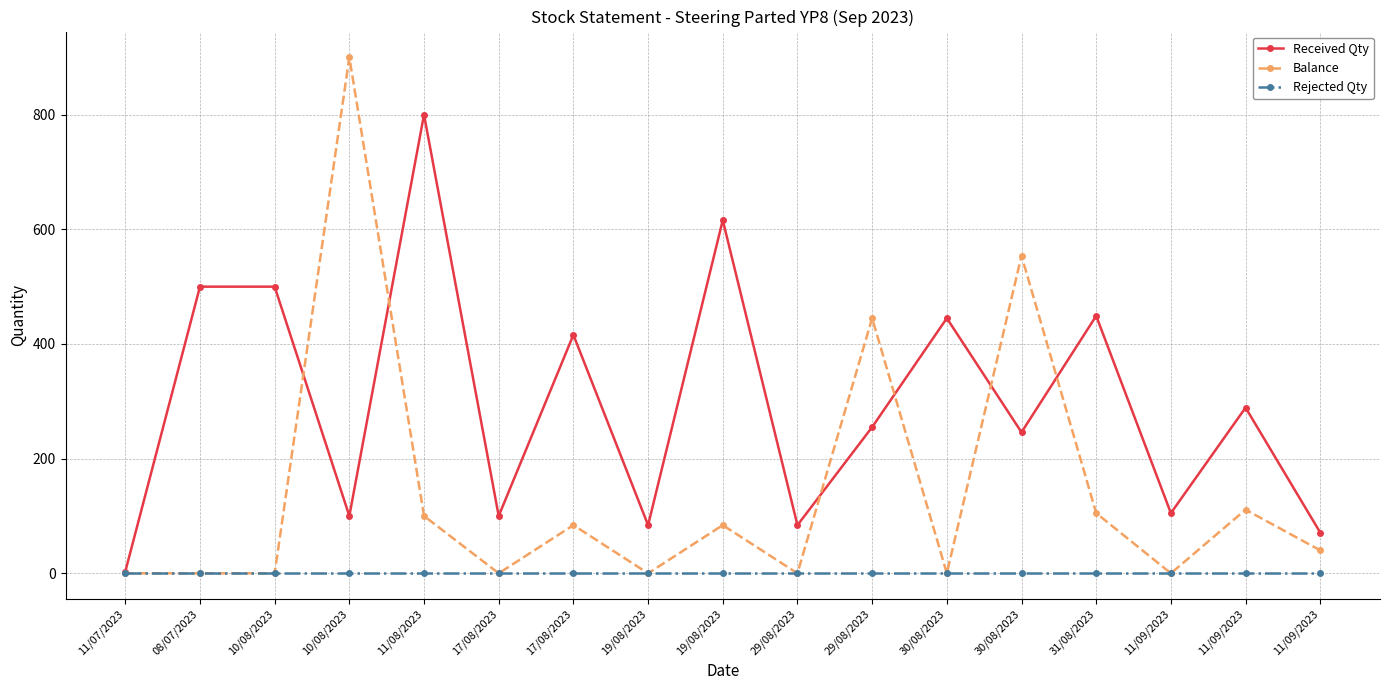

How many lines are shown in the chart?

3